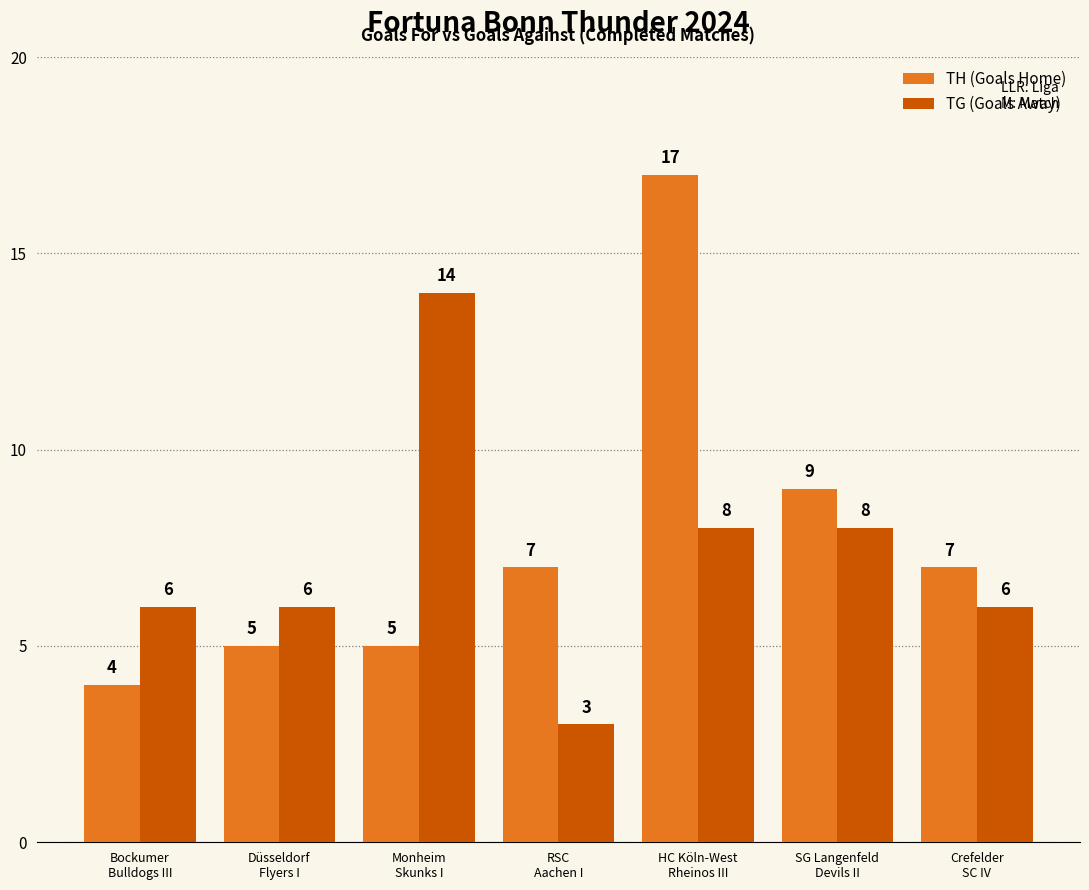

What is the difference between the TG (Goals Away) values at Düsseldorf
Flyers I and SG Langenfeld
Devils II?

2